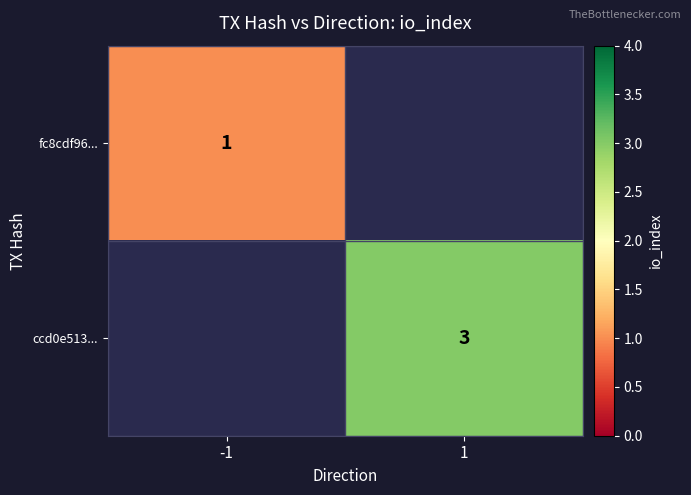

Is it true that fc8cdf96... equals 1 at -1?

True